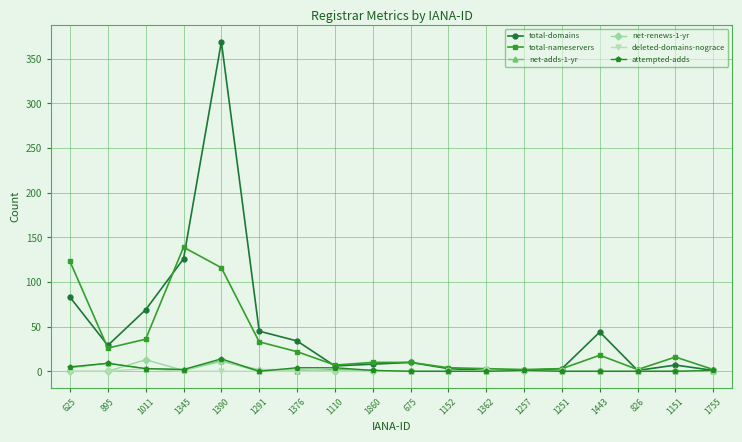

What is the label of the 14th point from the right?

1390